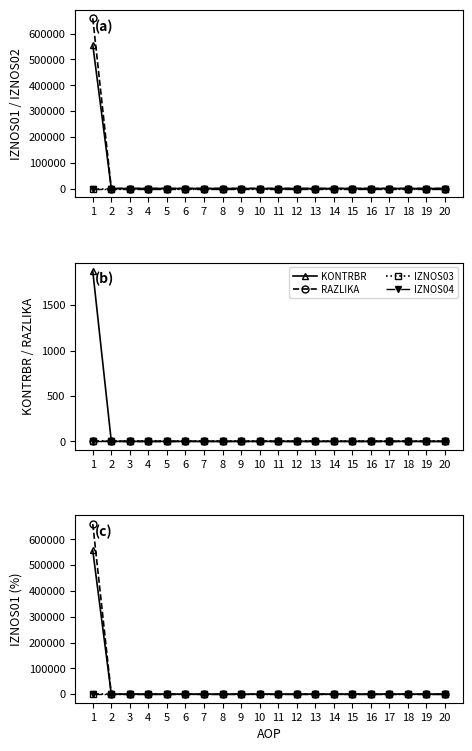

True or false: IZNOS01 and RAZLIKA cross at least once.

False